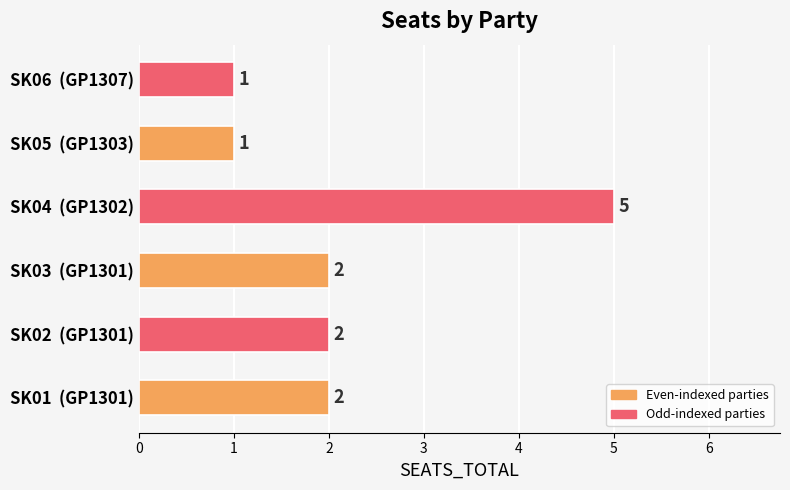

What is the maximum value shown in the chart?

5